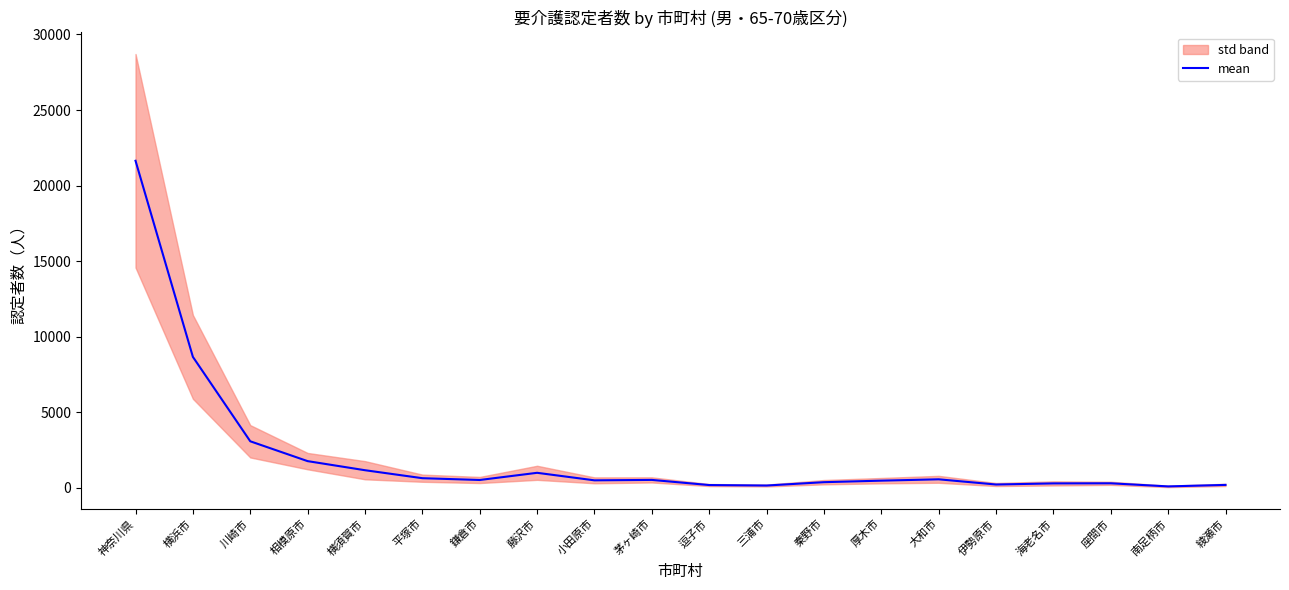

What is the sum of all values?

42503.3